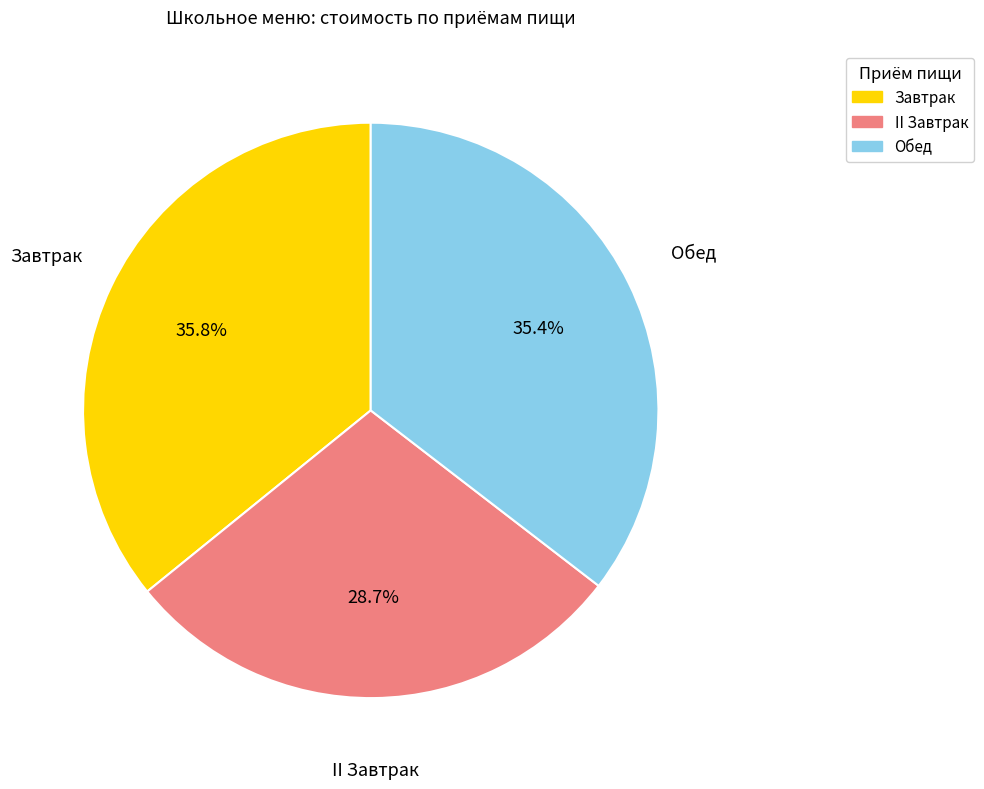

Approximately how many times larger is the value at Завтрак compared to Обед?

1.0